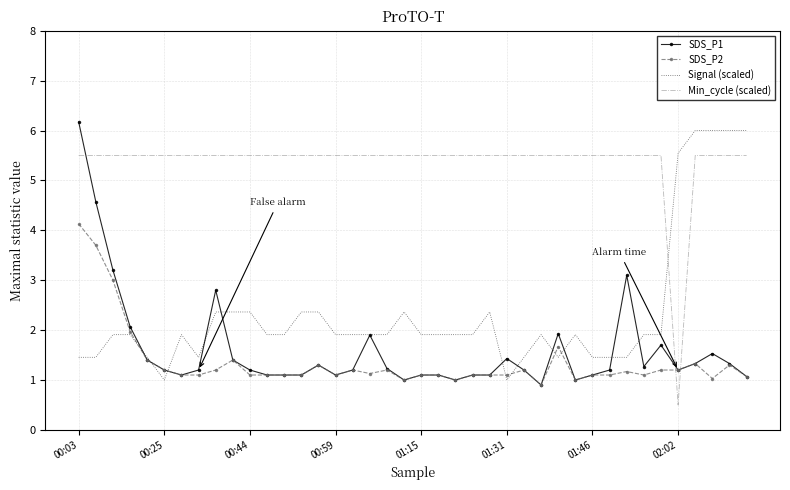

How many intersections are there between Min_cycle (scaled) and Signal (scaled)?

1